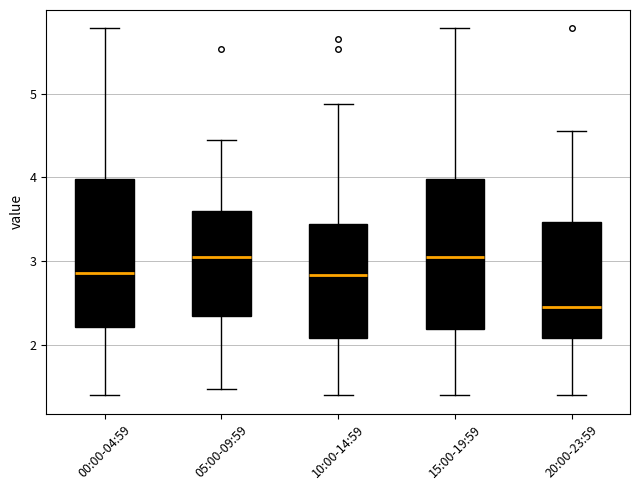

Which box's median line is the lowest?

20:00-23:59